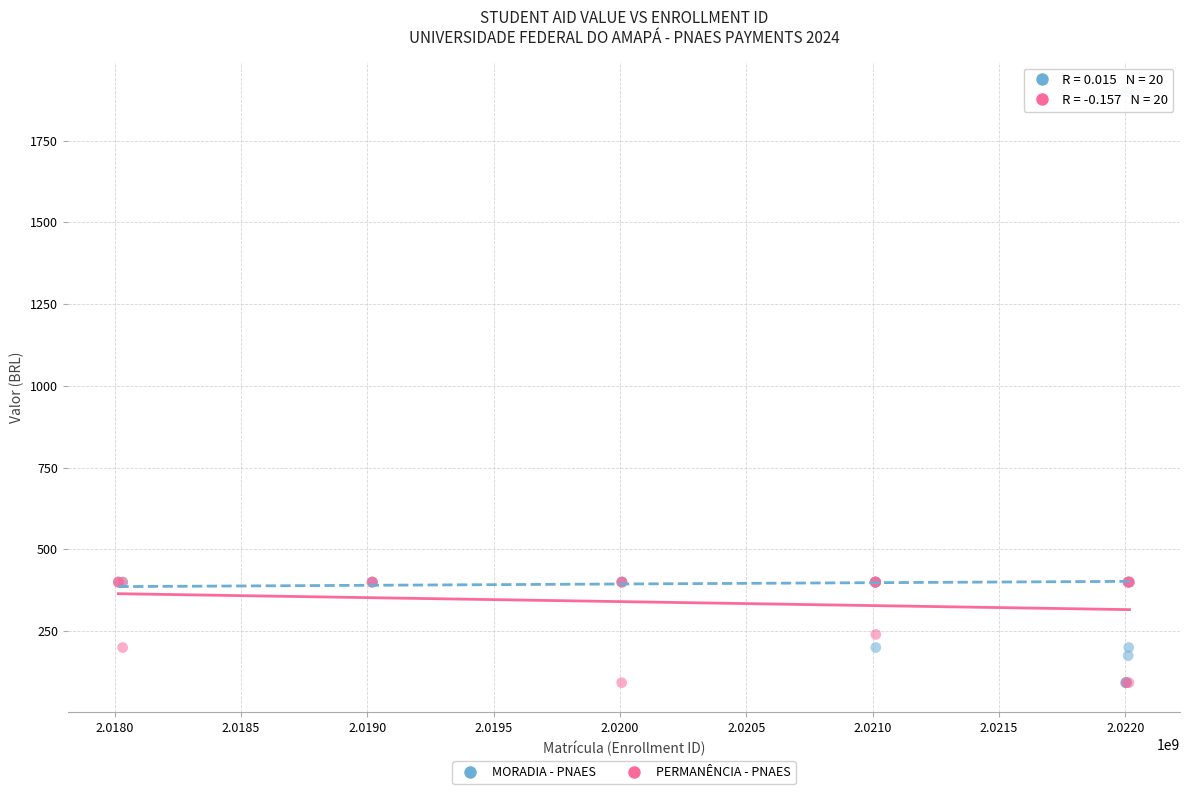

Which series reaches the maximum Y coordinate?

MORADIA - PNAES